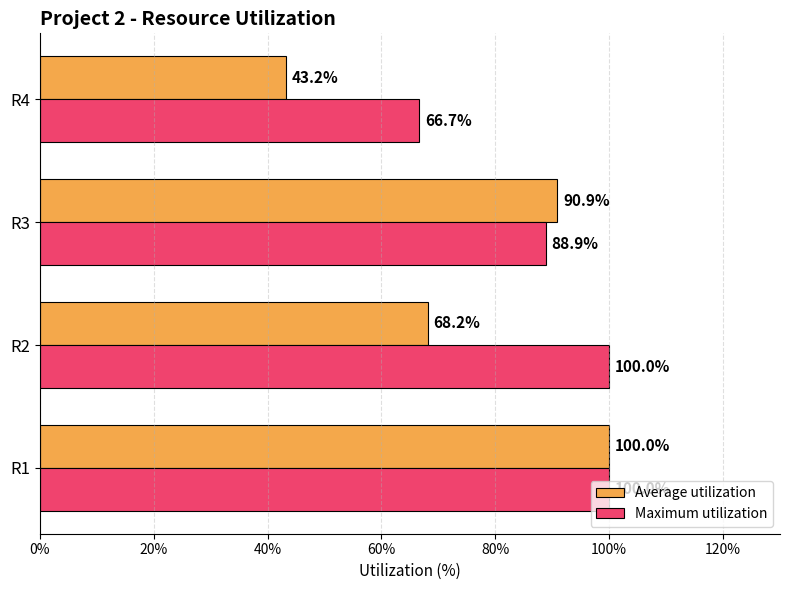

Is it true that Average utilization equals 159.6 at R3?

False